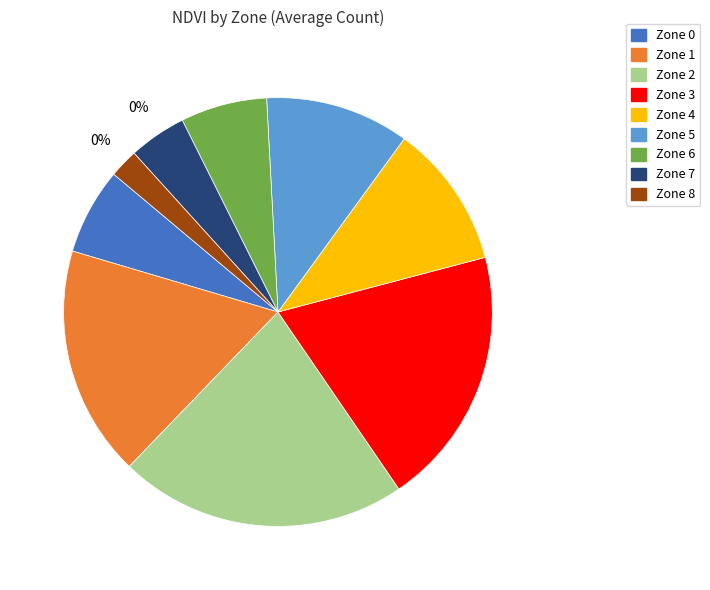

What percentage do Zone 2 and Zone 7 together represent?

26.1%